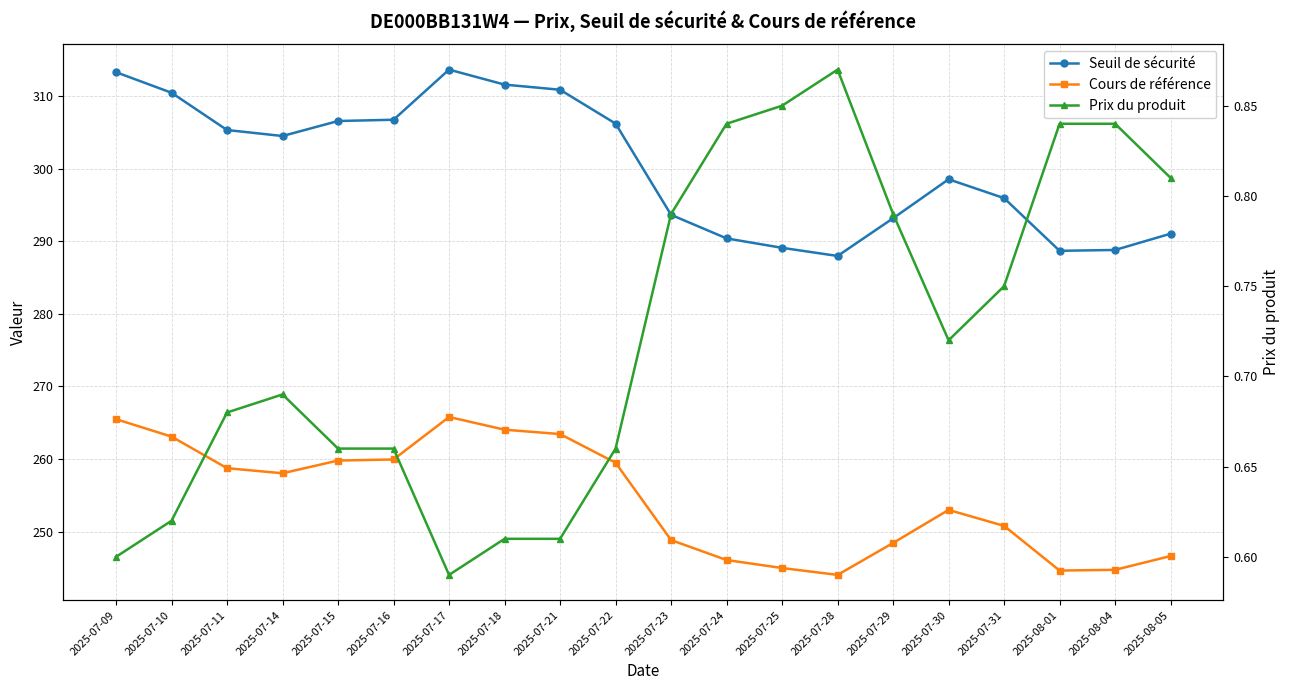

List the series in order of their peak value, highest first.

Seuil de sécurité, Cours de référence, Prix du produit